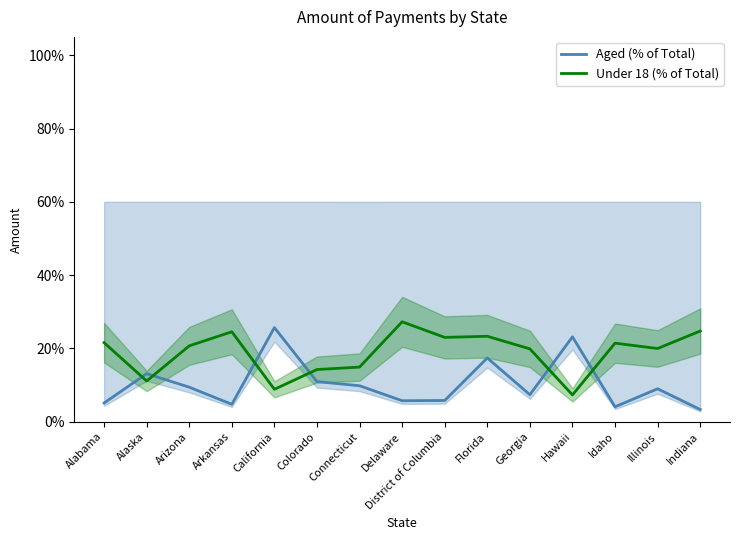

True or false: Aged (% of Total) and Under 18 (% of Total) intersect in this chart.

True